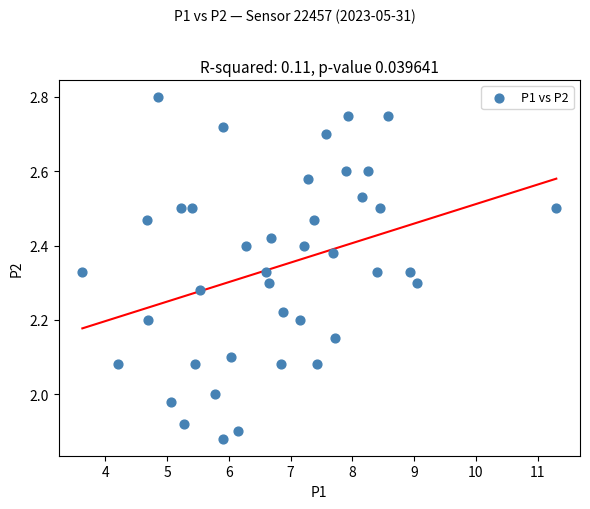

What is the range of Y values (max minus min)?

0.9